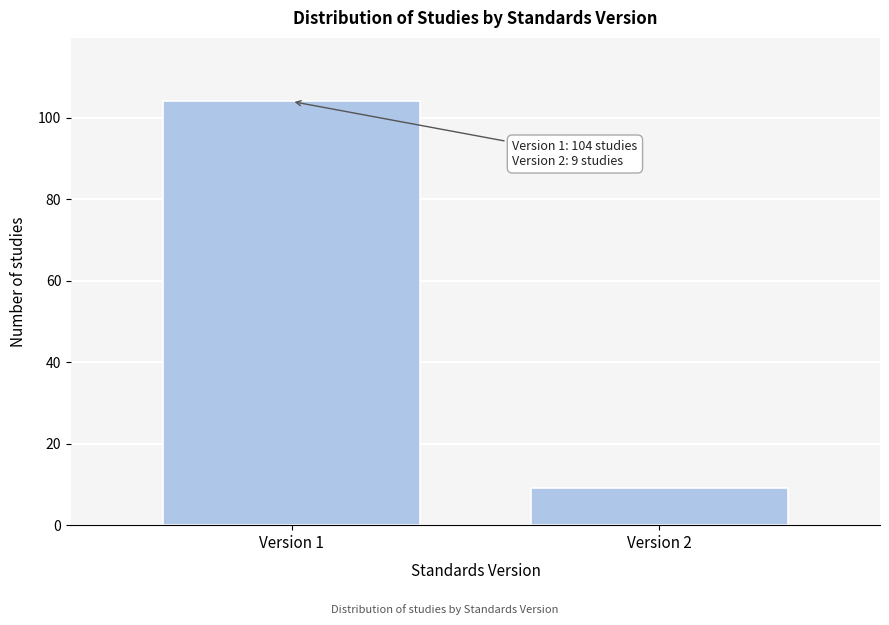

Reading left to right, extract all data points from this chart.

Version 1=104	Version 2=9